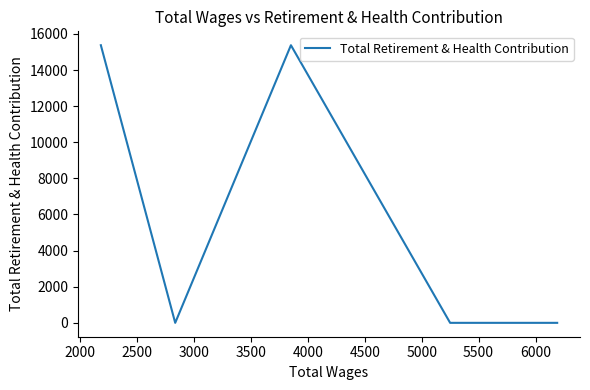

True or false: there are more than 1 points higher than both neighbors.

False